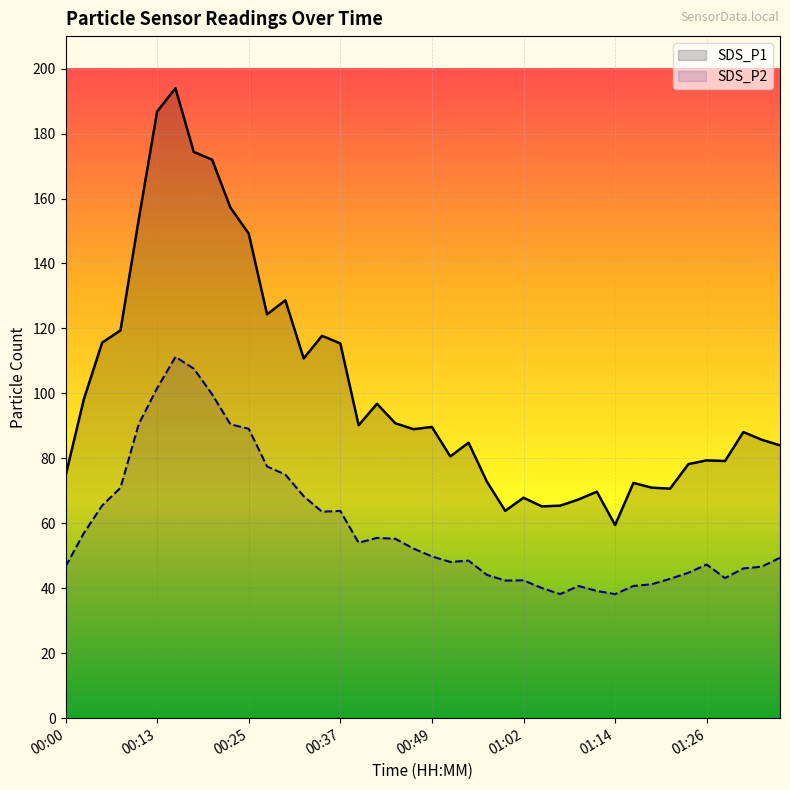

Rank the series by their maximum value, from lowest to highest.

SDS_P2, SDS_P1